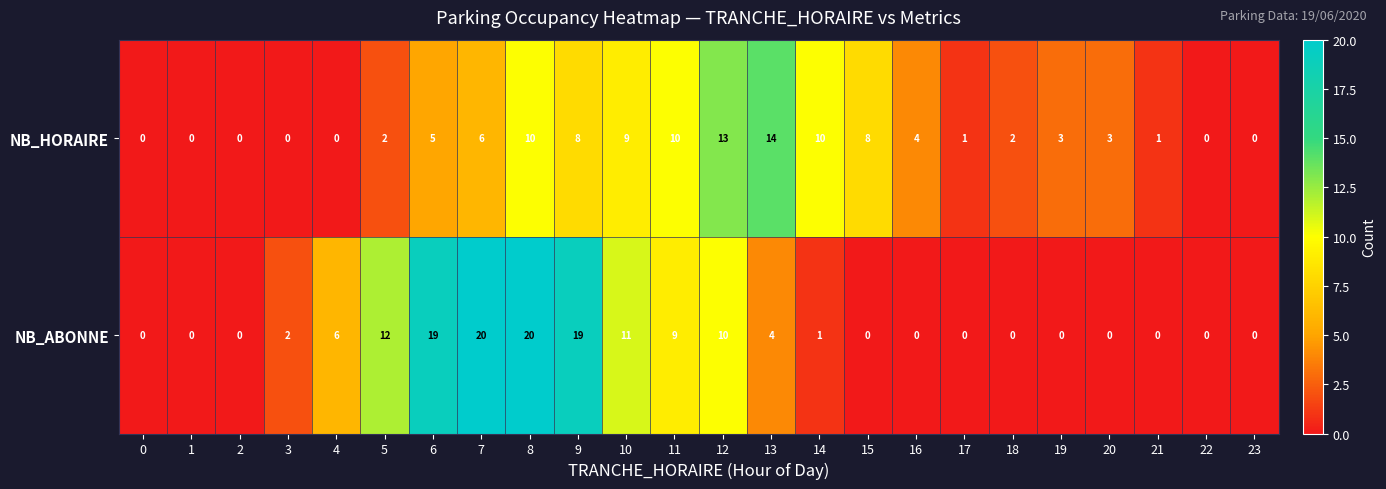

How many categories are shown in the chart?

24